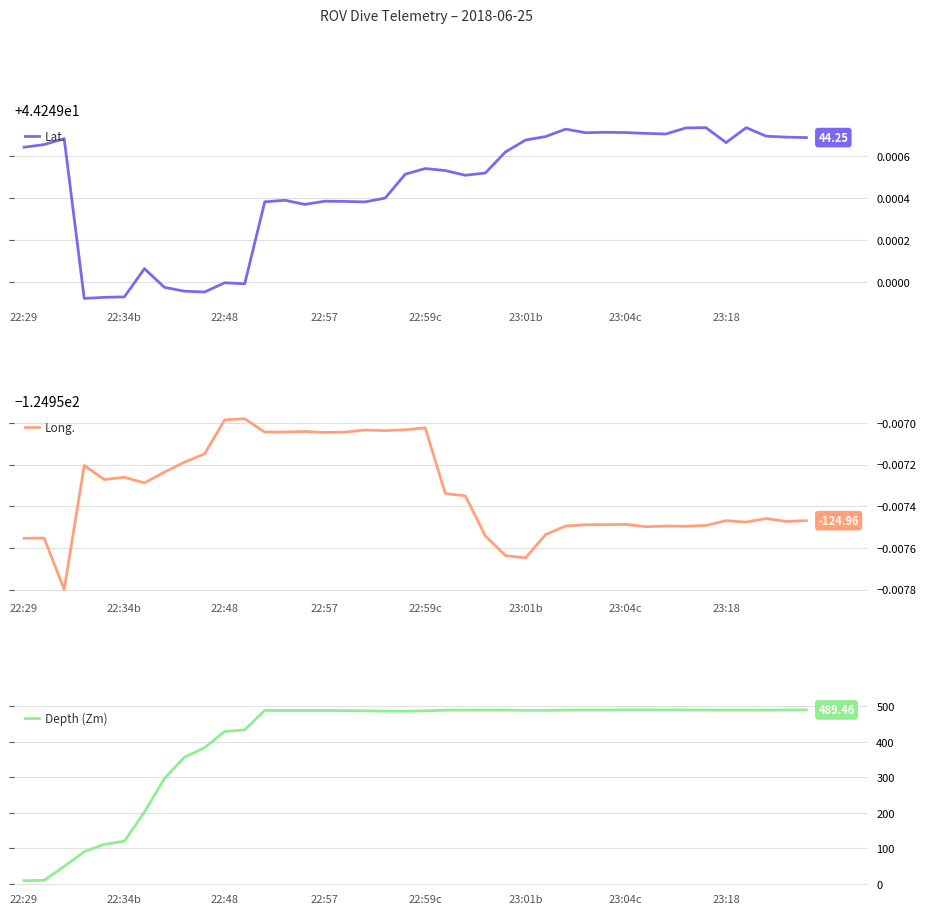

Reading right to left, extract all data points from this chart.

Lat.: 44.2	44.2	44.2	44.2	44.2	44.2	44.2	44.2	44.2	44.2	44.2	44.2	44.2	44.2	44.2	44.2	44.2	44.2	44.2	44.2	44.2	44.2	44.2	44.2	44.2	44.2	44.2	44.2	44.2	44.2	44.2	44.2	44.2	44.2	44.2	44.2	44.2	44.2	44.2	44.2
Long.: -125.0	-125.0	-125.0	-125.0	-125.0	-125.0	-125.0	-125.0	-125.0	-125.0	-125.0	-125.0	-125.0	-125.0	-125.0	-125.0	-125.0	-125.0	-125.0	-125.0	-125.0	-125.0	-125.0	-125.0	-125.0	-125.0	-125.0	-125.0	-125.0	-125.0	-125.0	-125.0	-125.0	-125.0	-125.0	-125.0	-125.0	-125.0	-125.0	-125.0
Depth (Zm): 489.5	489.5	488.8	489.0	489.0	489.1	489.4	489.6	489.5	489.6	489.3	489.4	489.0	488.3	488.3	489.0	489.0	488.9	488.8	486.7	485.8	486.0	486.7	487.5	487.8	487.8	487.6	488.1	433.4	428.5	383.2	356.4	296.2	201.6	119.7	110.7	90.1	48.3	9.3	8.6